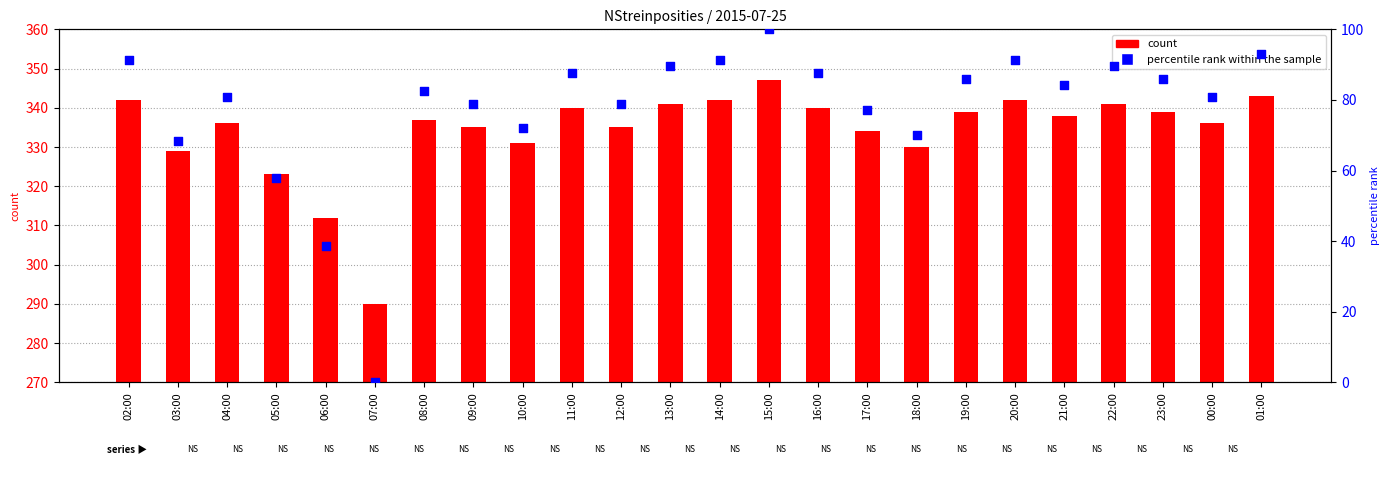

What are all the series names shown in the legend?

count, percentile rank within the sample